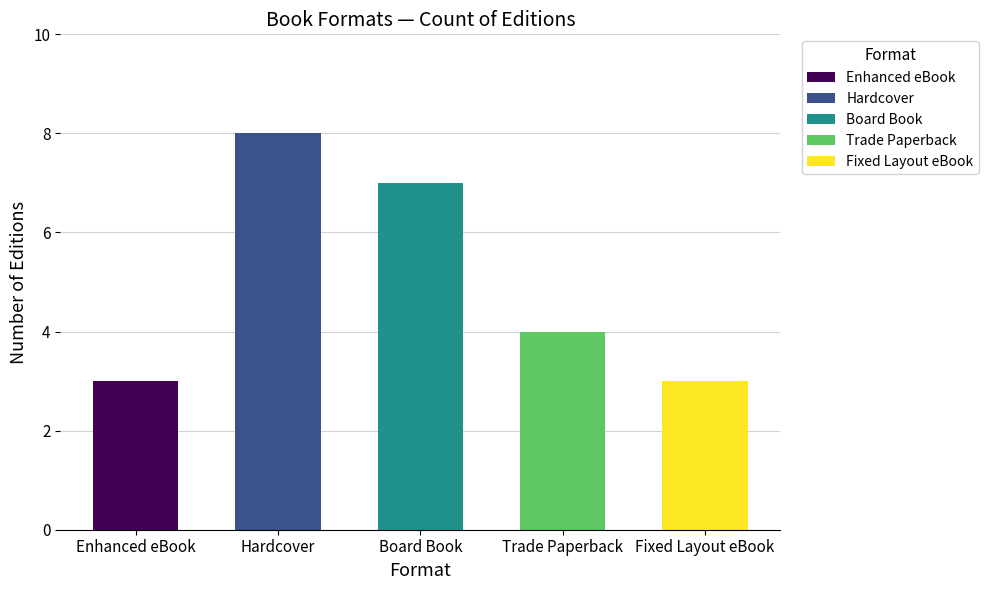

How many data points are above 4?

2